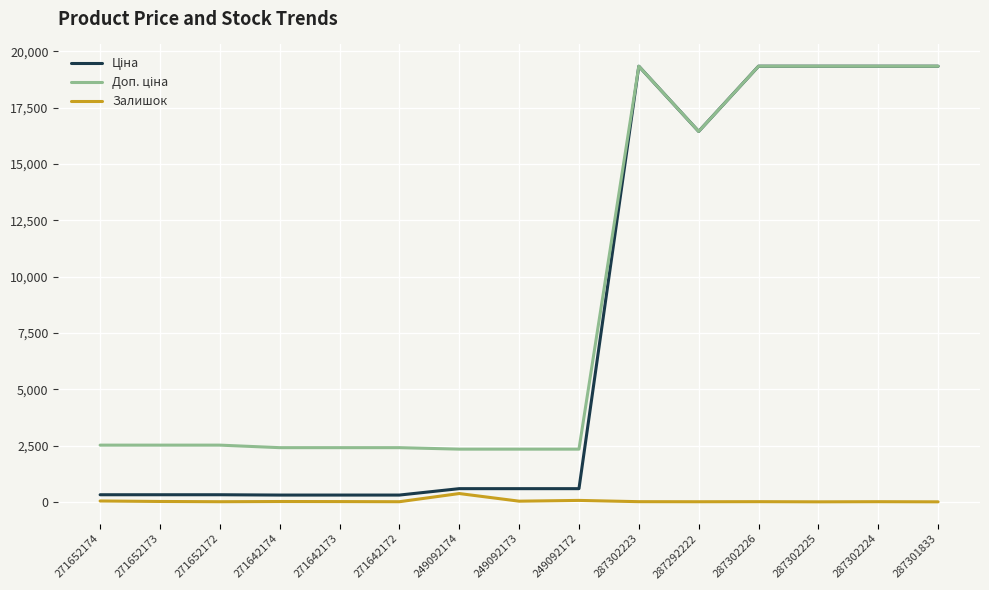

Is it true that Залишок equals 11.0 at 271642173?

True